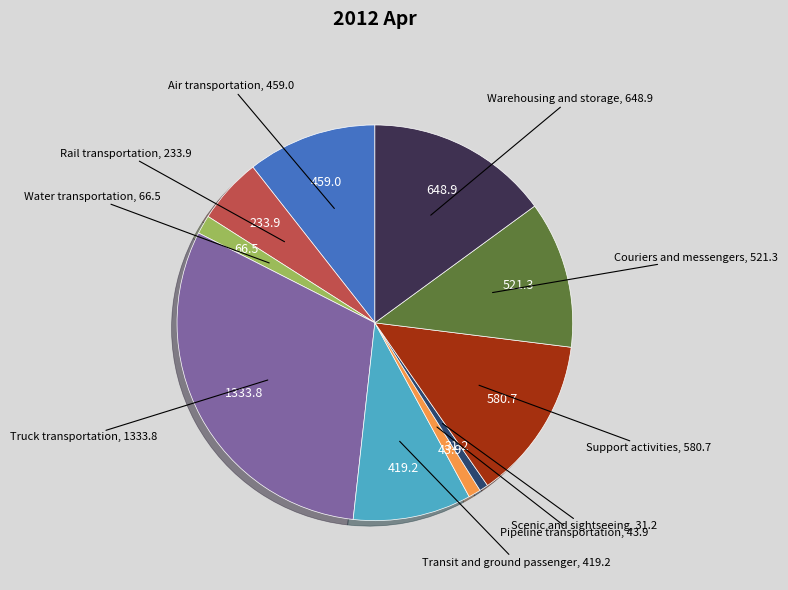

Is it true that Rail transportation is 1% of the pie?

False